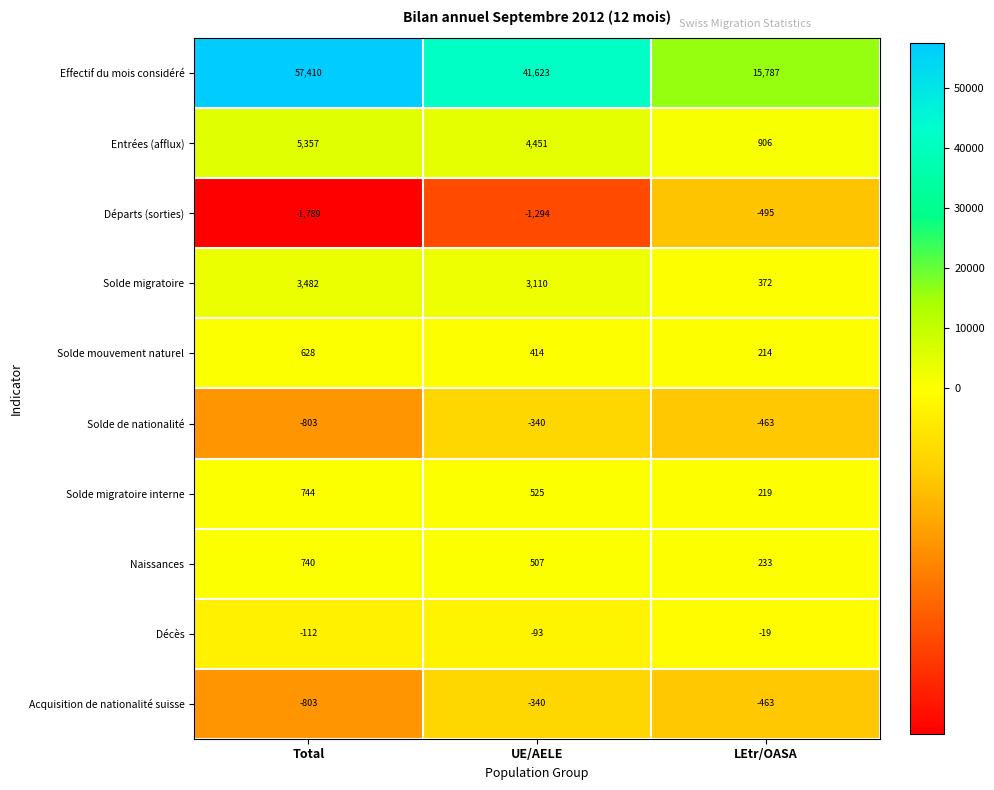

Which category has the lowest value across all series?

Total